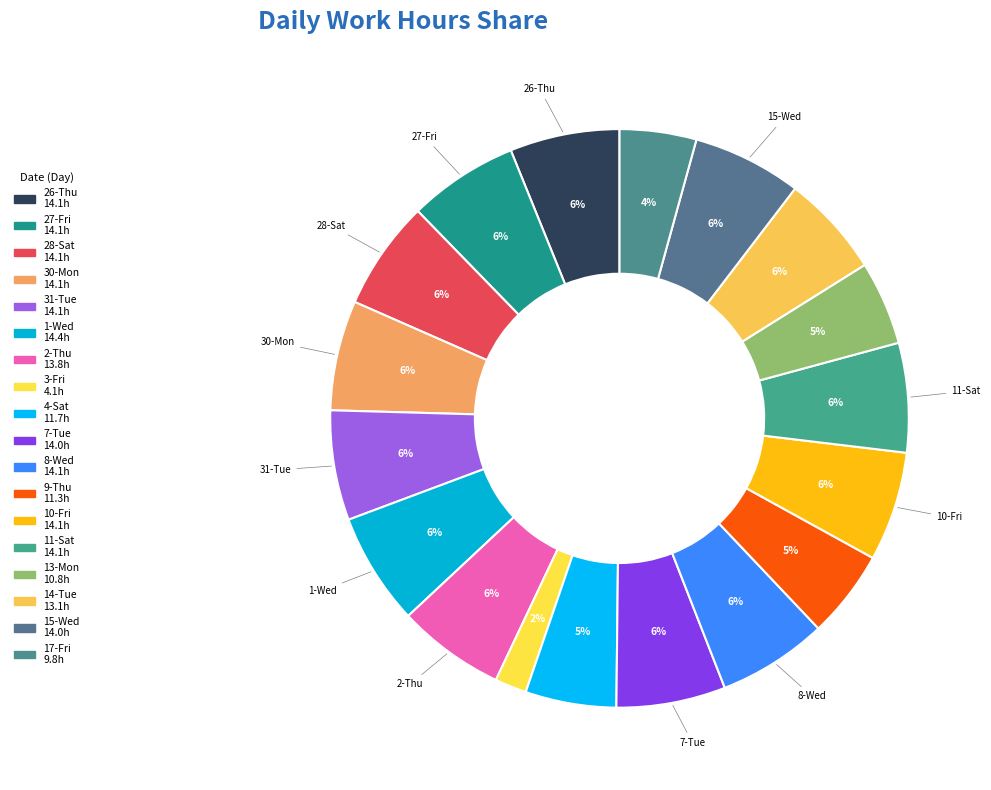

Between 17-Fri and 14-Tue, which is larger?

14-Tue